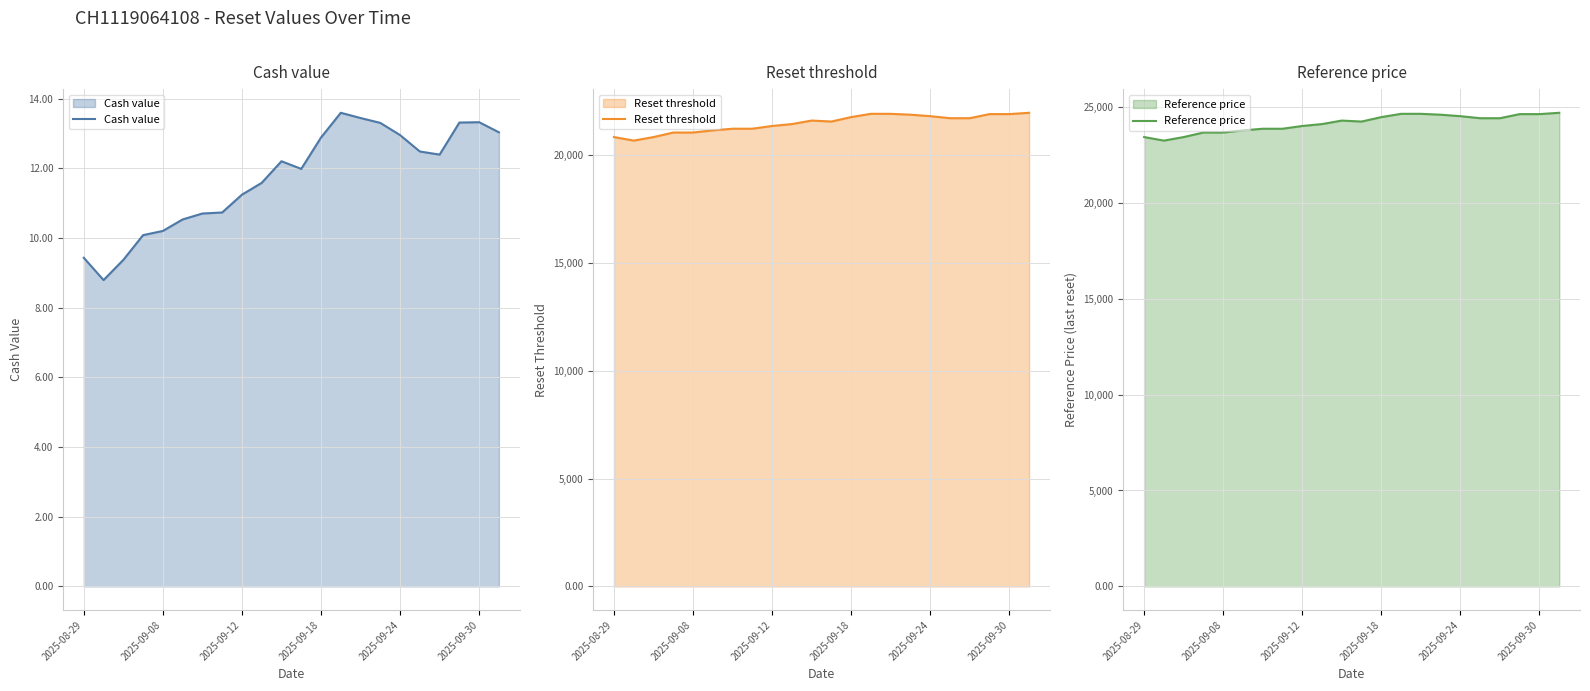

What is the average value of the Cash value series?

11.7